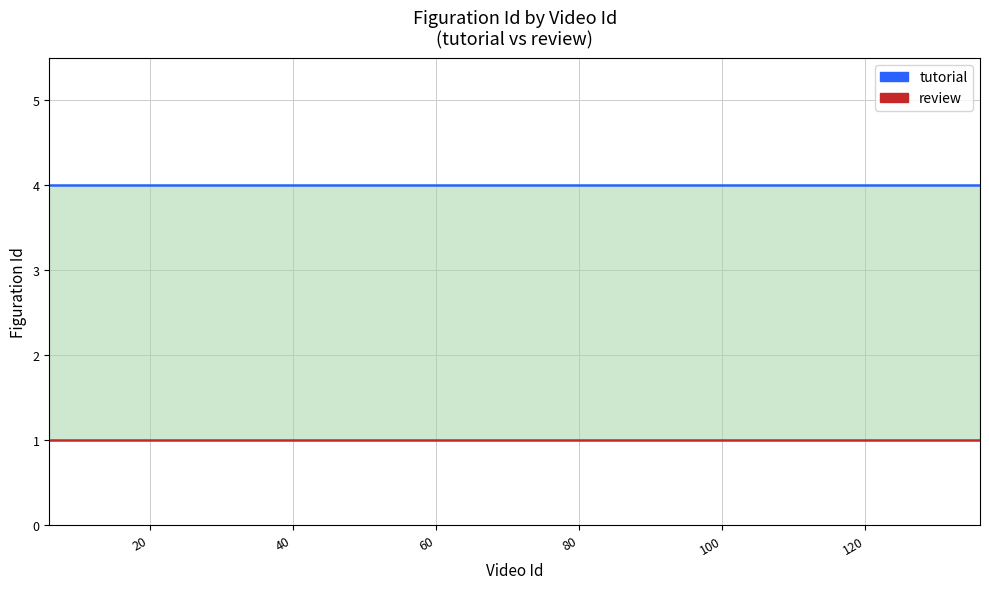

What is the sum of all tutorial (High) values?

80